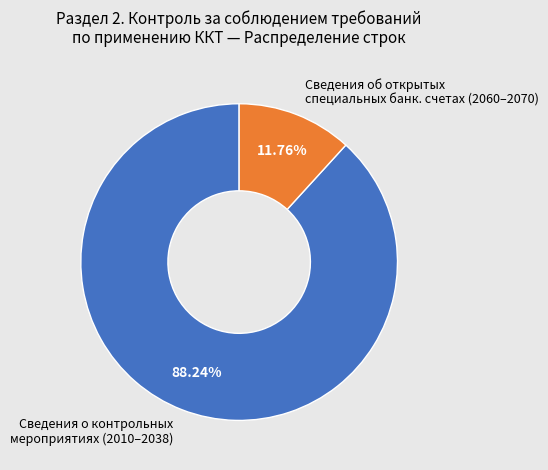

Rank the categories by value from lowest to highest.

Сведения об открытых специальных банк. счетах (2060–2070), Сведения о контрольных мероприятиях (2010–2038)